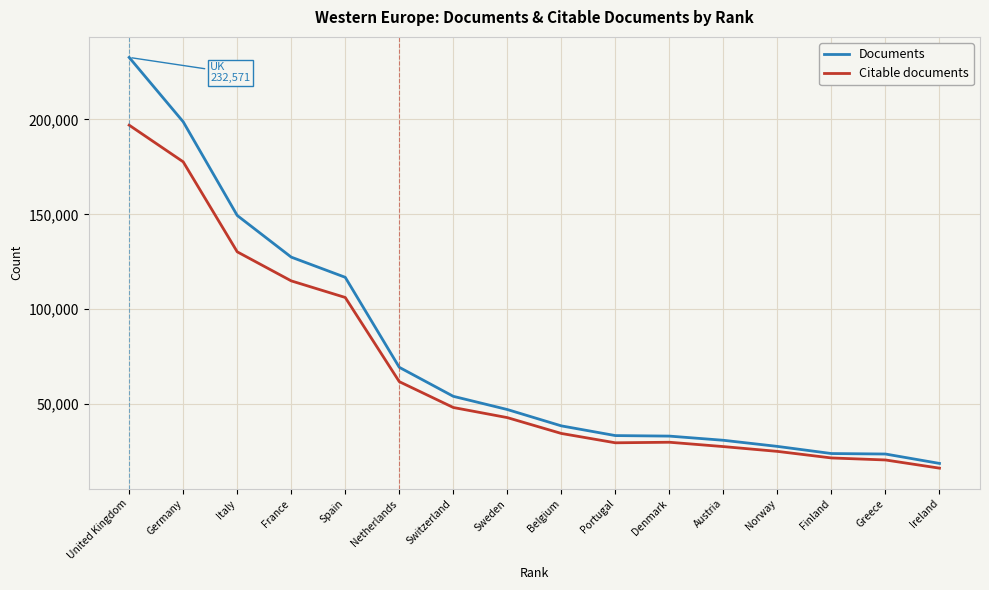

True or false: Citable documents and Documents intersect in this chart.

False